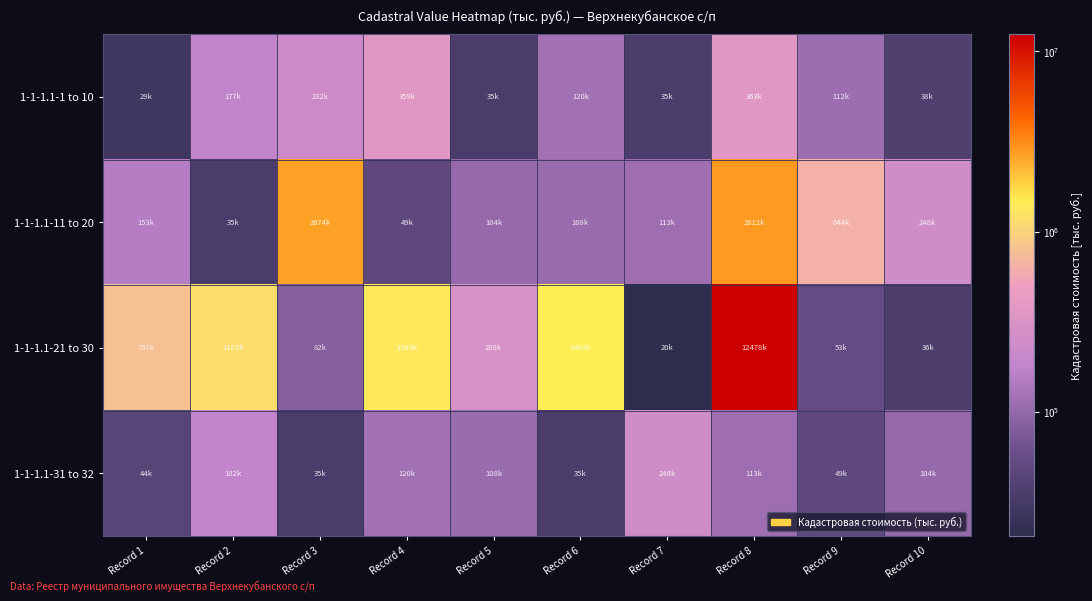

At how many categories does at least one series exceed 7395881?

1